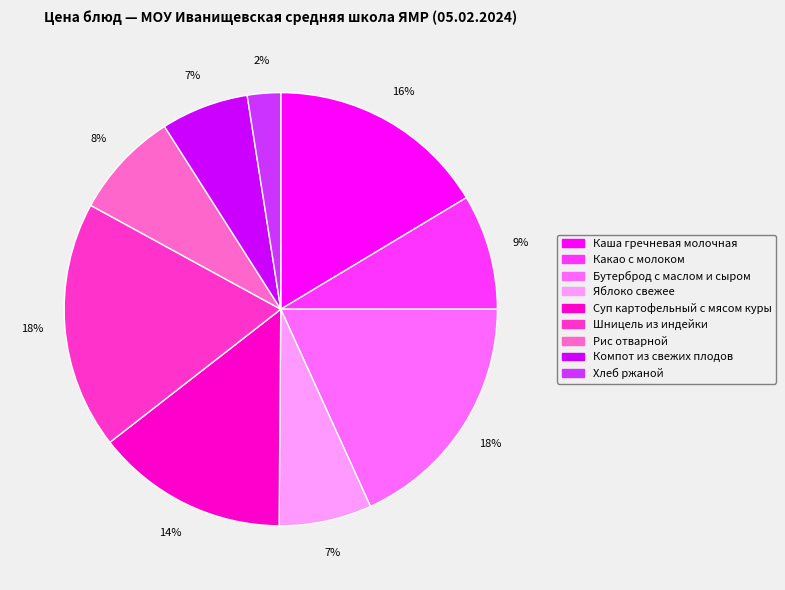

Do Рис отварной and Суп картофельный с мясом куры together represent more than half of the pie?

No